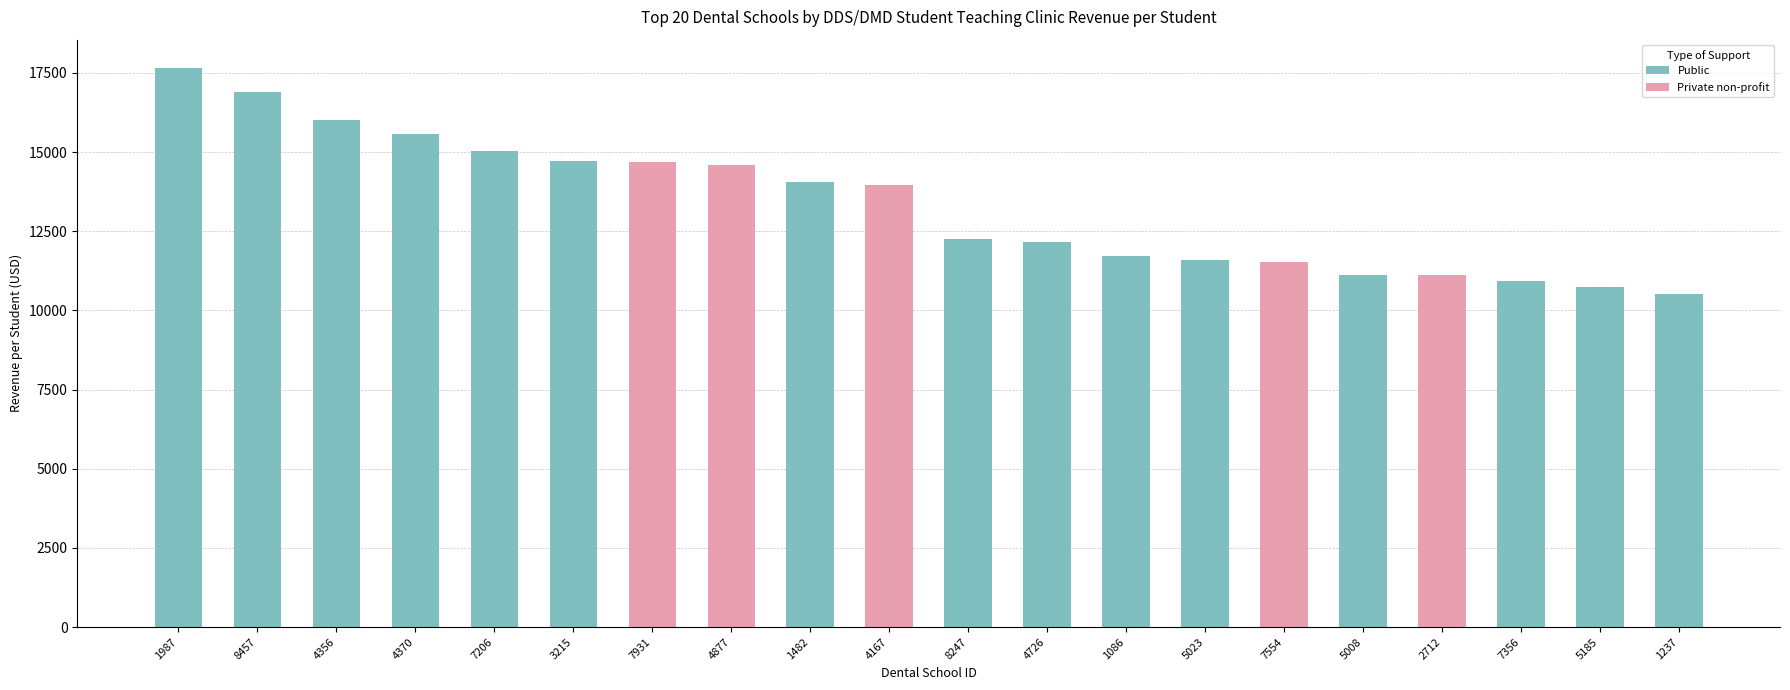

What is the label of the 10th bar from the right?

8247